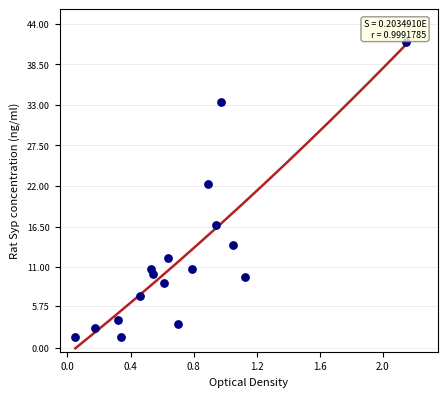

What Y value in the scatter plot is closest to 21?

22.3